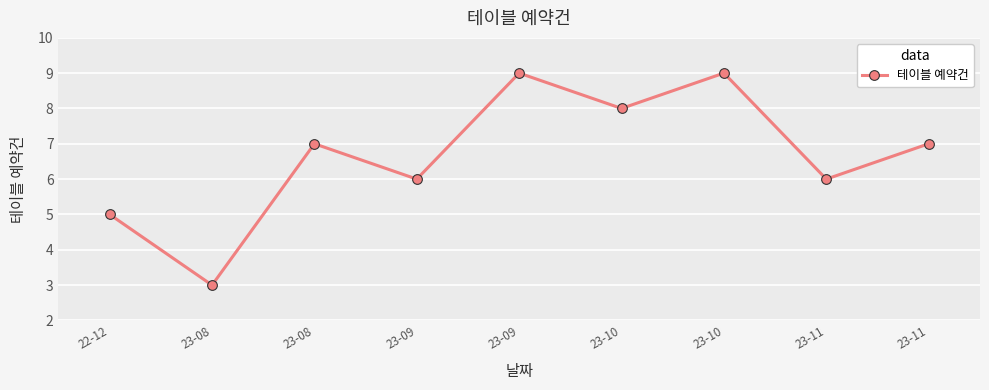

How many data points does each series have?

9